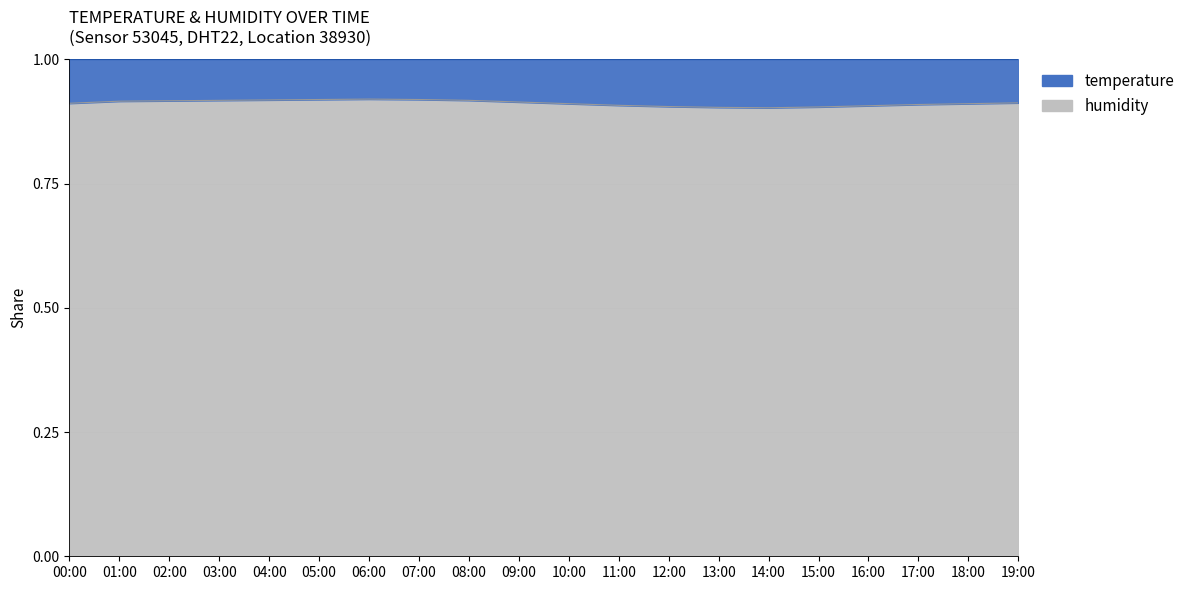

Which has a higher value, 03:00 or 00:00?

03:00